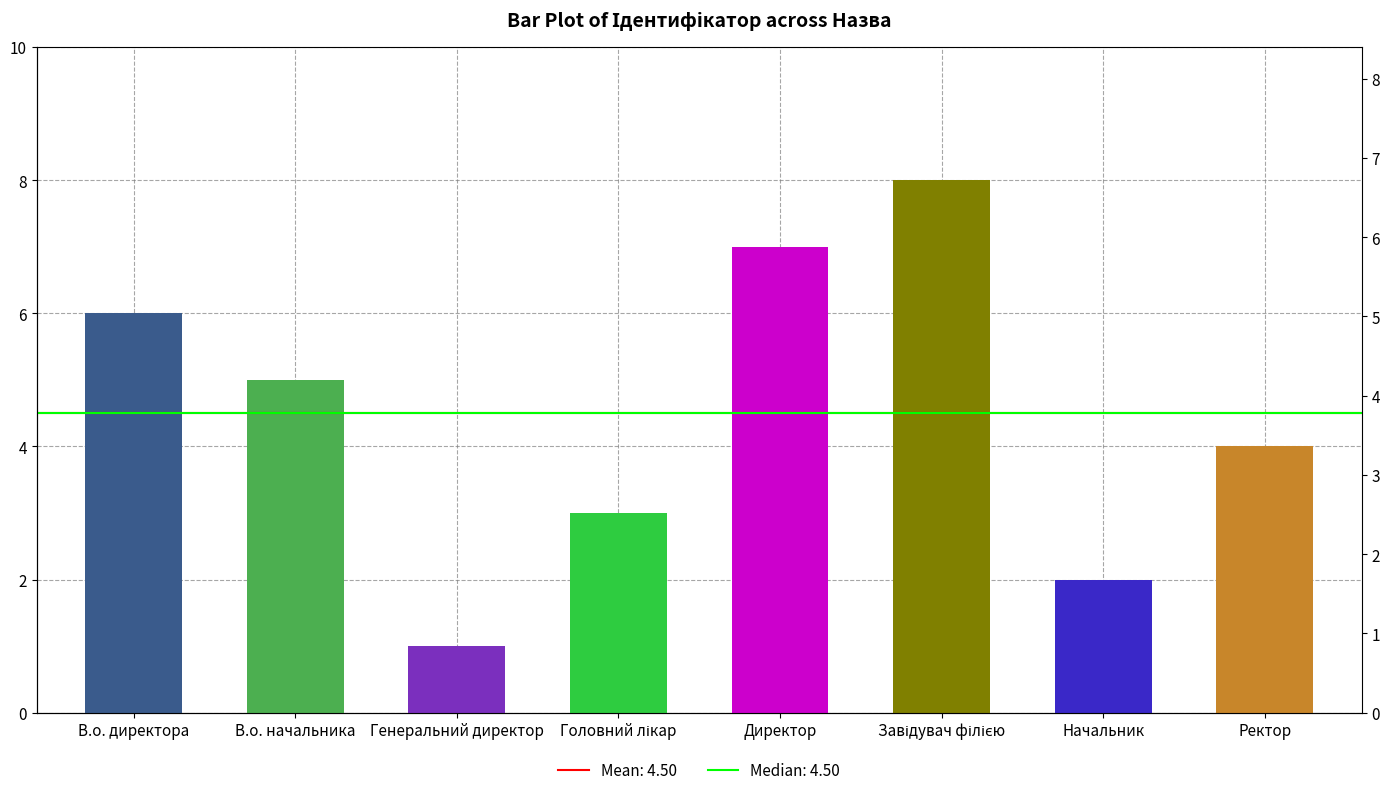

What is the average value?

4